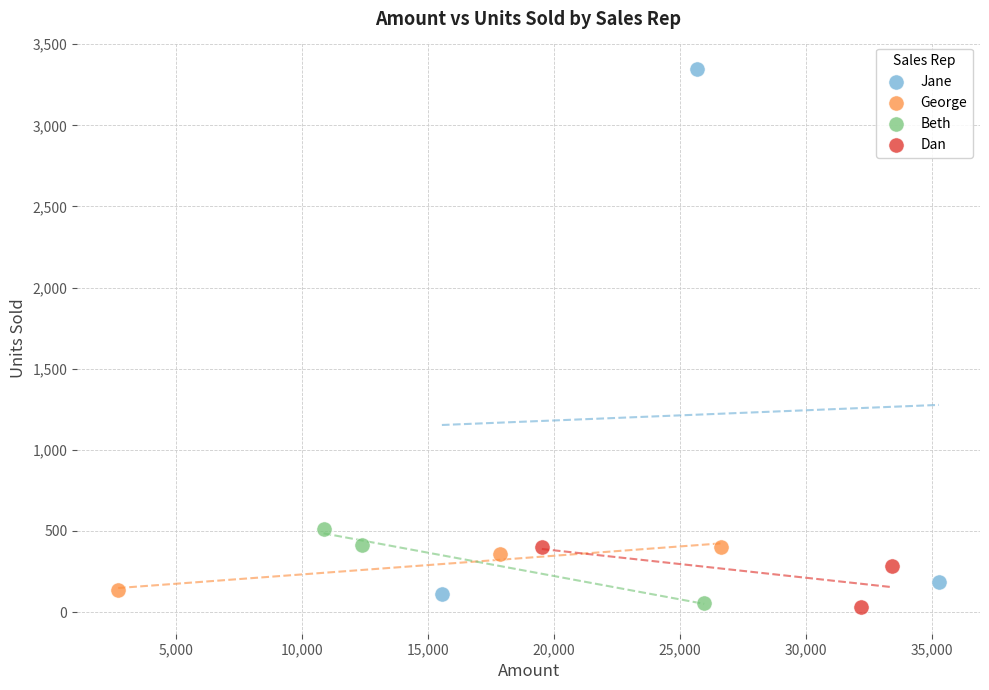

Which series contains the highest Y value?

Jane